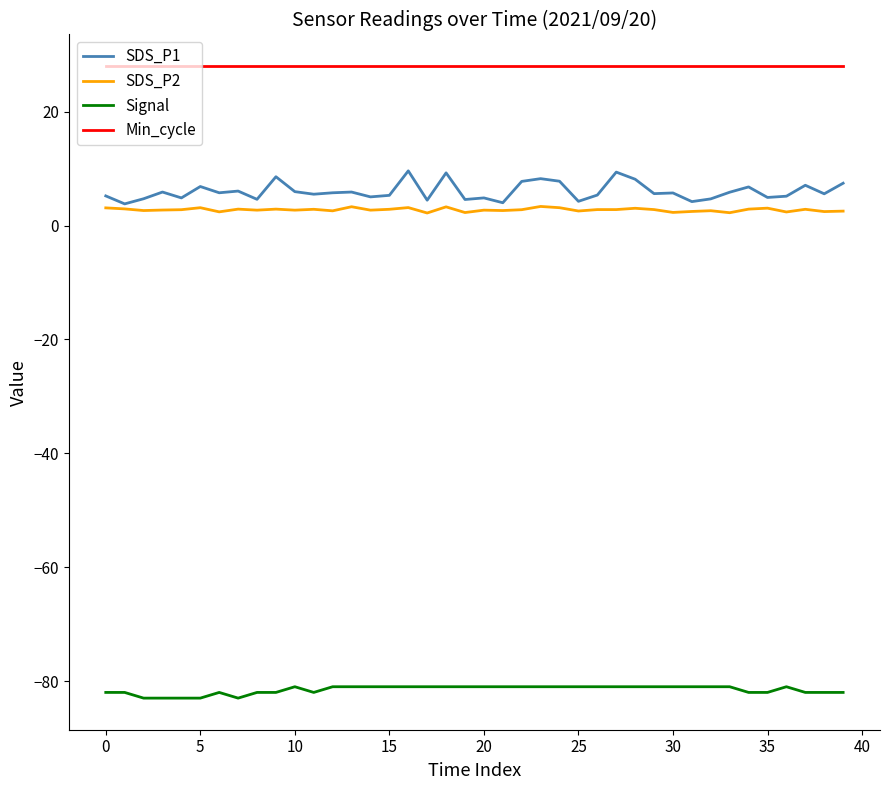

Which series has the widest spread of values?

SDS_P1